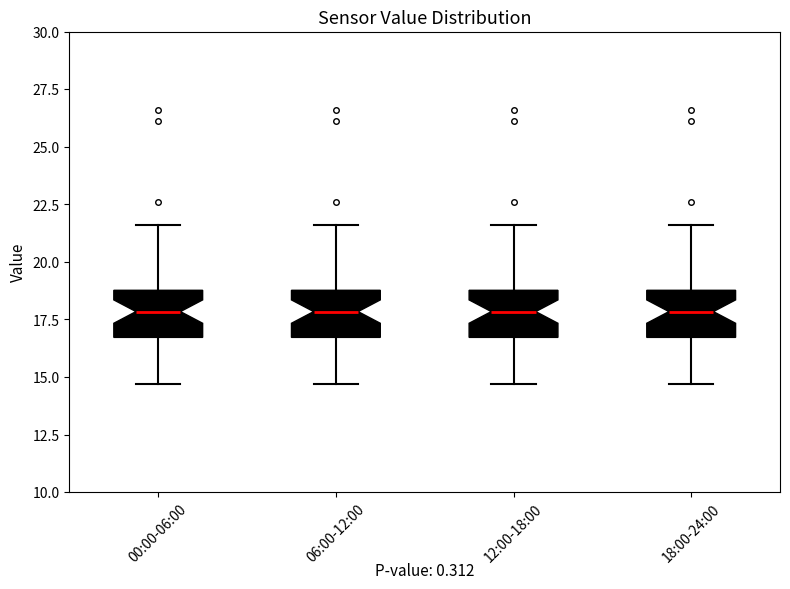

Reading left to right, transcribe this box plot: for each box, give where its median line is, the range the box spans, and where its two whiskers end, as read against the y-axis. The values are not printed on the chart, so give them approximately, as read against the axis.

00:00-06:00: median 18.0, box 16.5 to 19.0, whiskers 14.5 to 21.5
06:00-12:00: median 18.0, box 16.5 to 19.0, whiskers 14.5 to 21.5
12:00-18:00: median 18.0, box 16.5 to 19.0, whiskers 14.5 to 21.5
18:00-24:00: median 18.0, box 16.5 to 19.0, whiskers 14.5 to 21.5